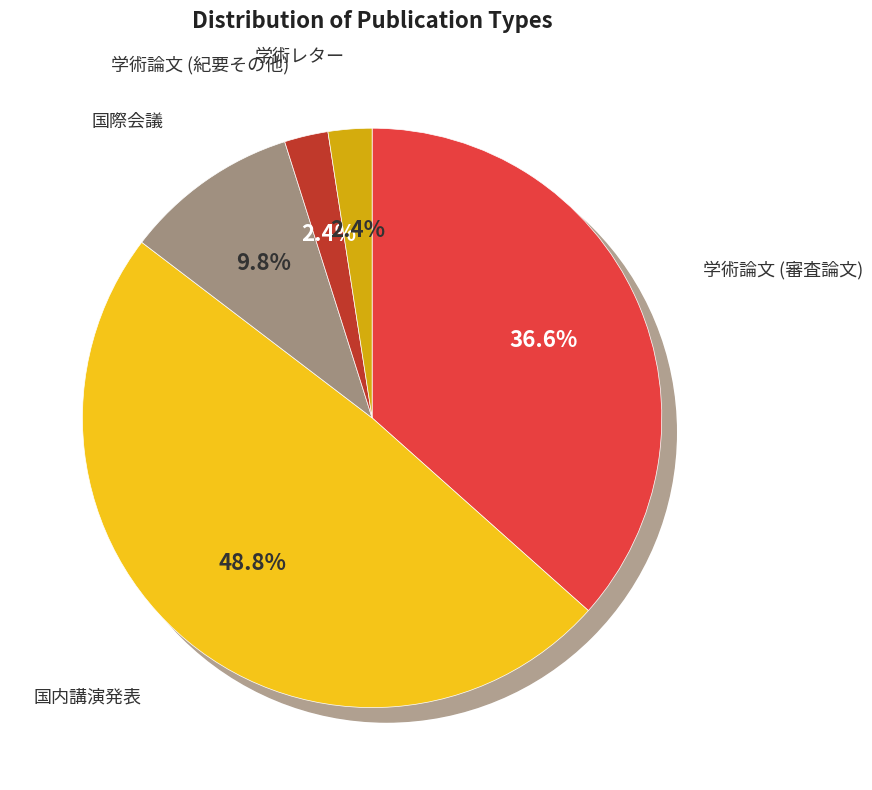

True or false: 国際会議 accounts for 1% of the total.

False